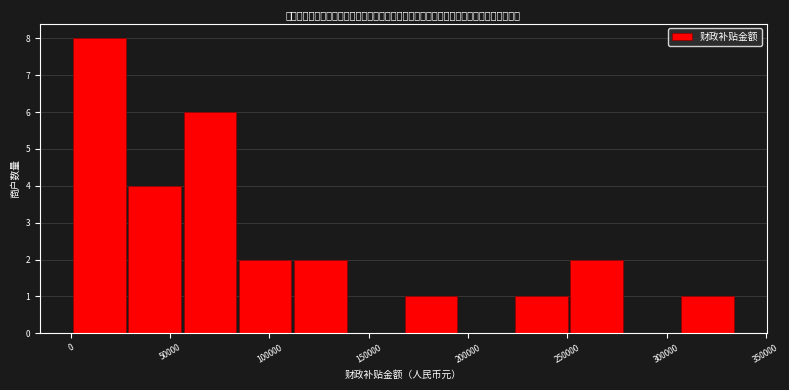

What is the height of the bar covering 305000 to 335000 on the x-axis? Neither the bar edges nor the heights are printed on the chart, so give them approximately, as read against the axes.

1